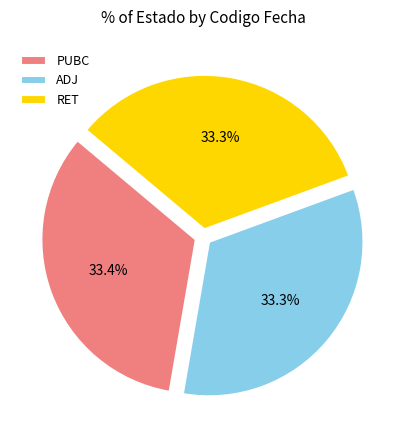

Count the number of slices in the pie.

3